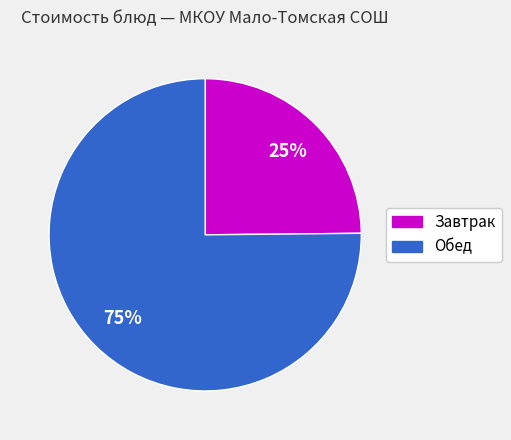

Does any single category account for the majority?

Yes